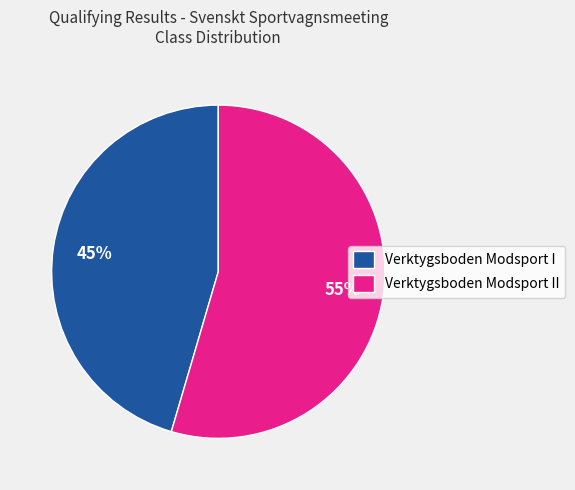

How many segments does this pie chart have?

2